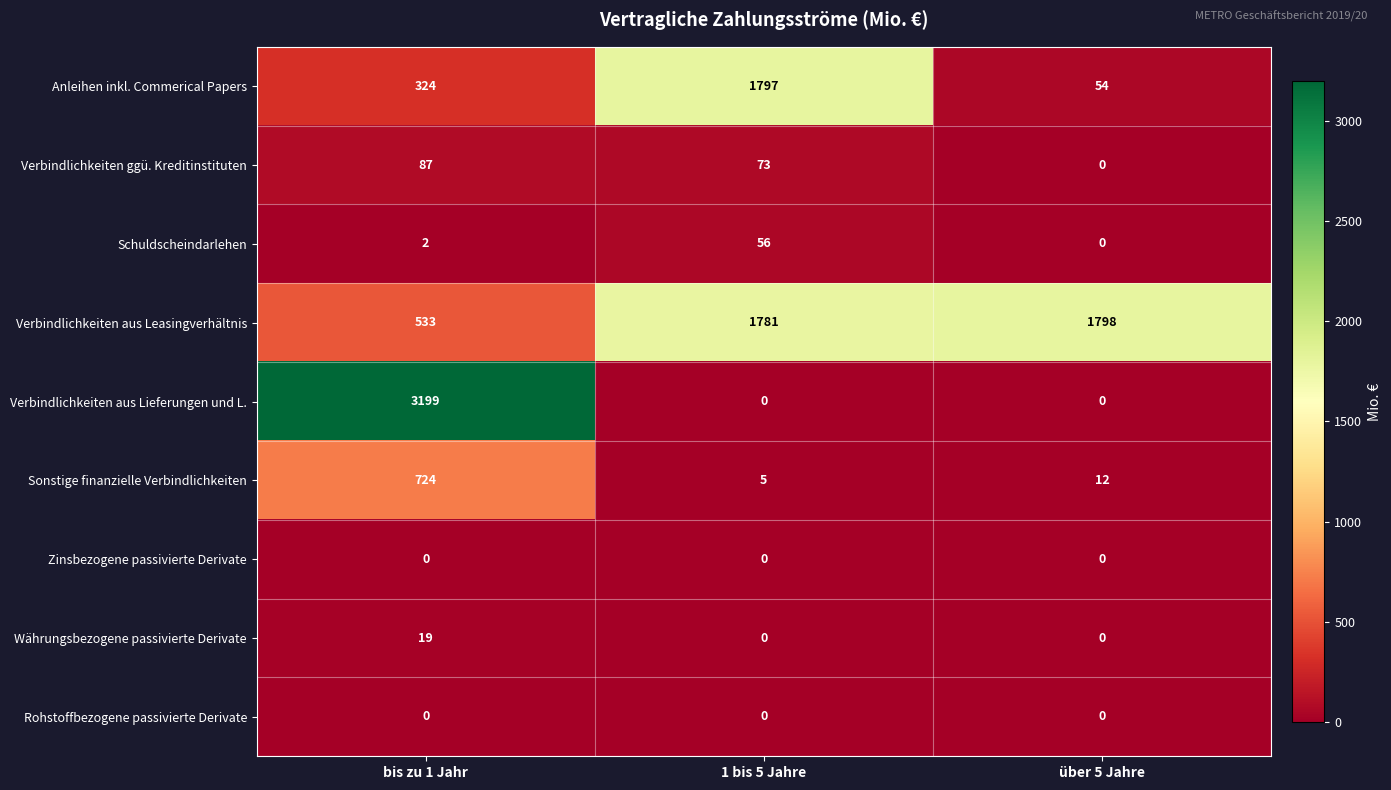

What is the spread (max minus min) of values at bis zu 1 Jahr?

3199